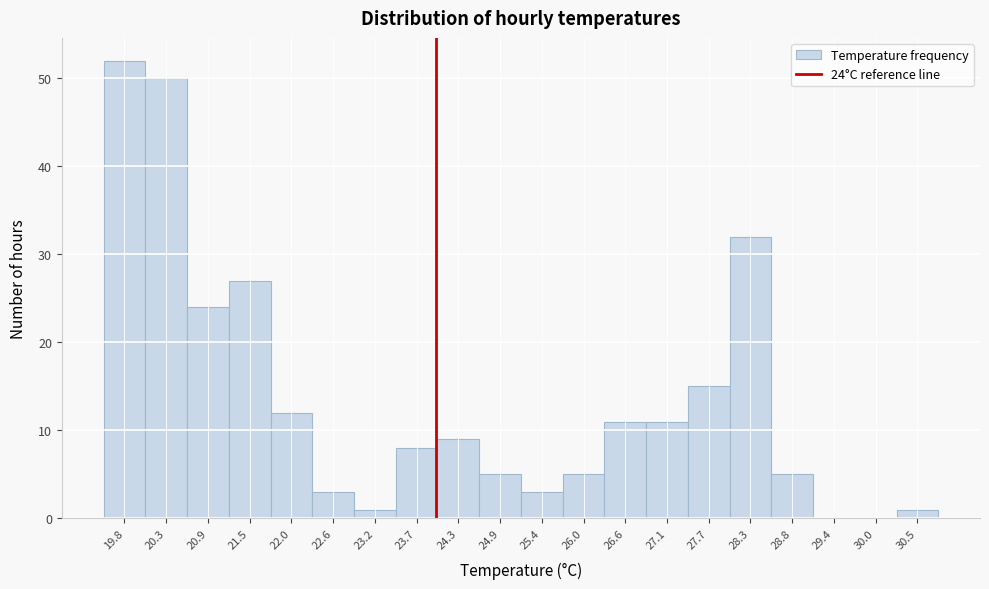

Over which range of the x-axis is the bar tallest?

19.5 to 20.1